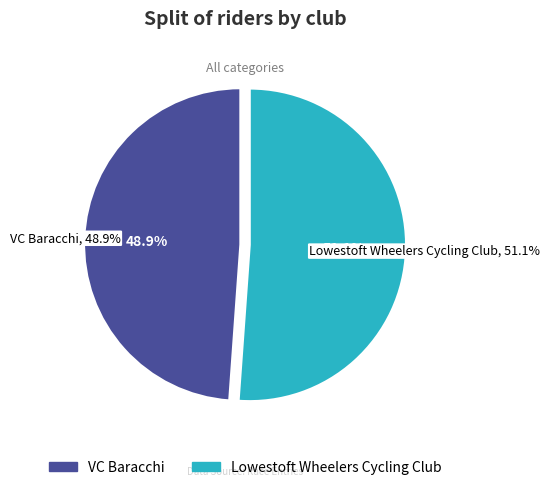

What is the smallest slice in the pie chart?

VC Baracchi